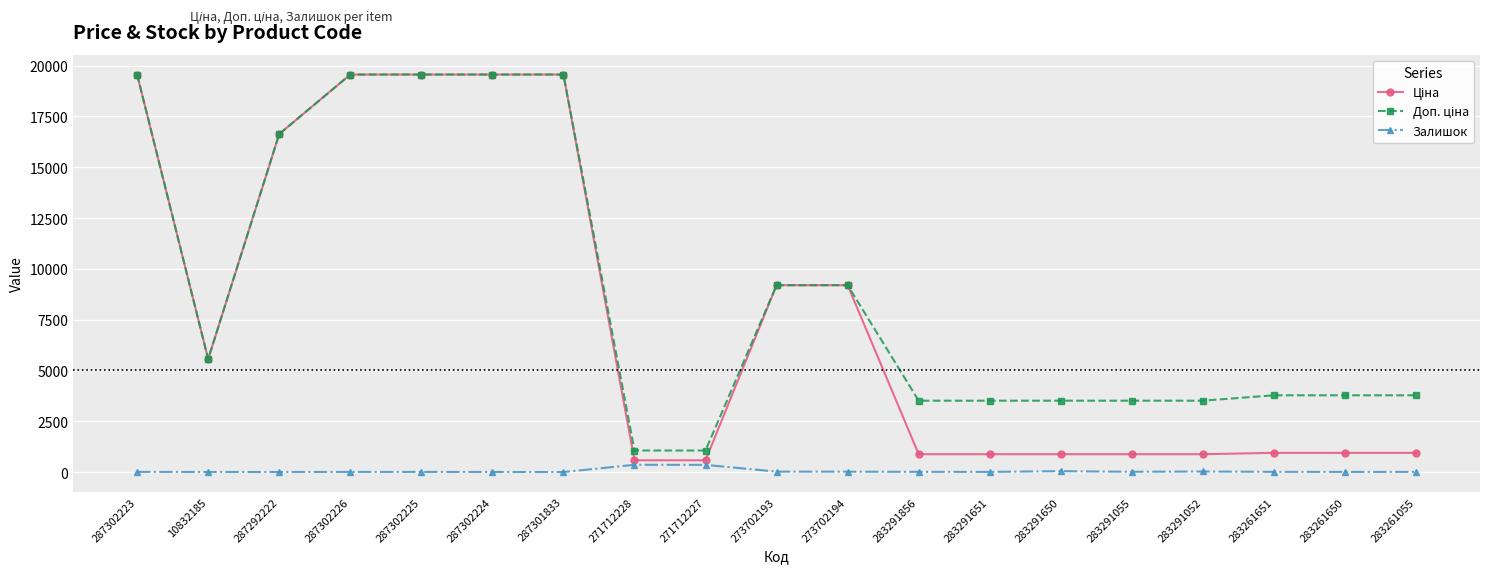

At how many categories does at least one series exceed 16030?

6